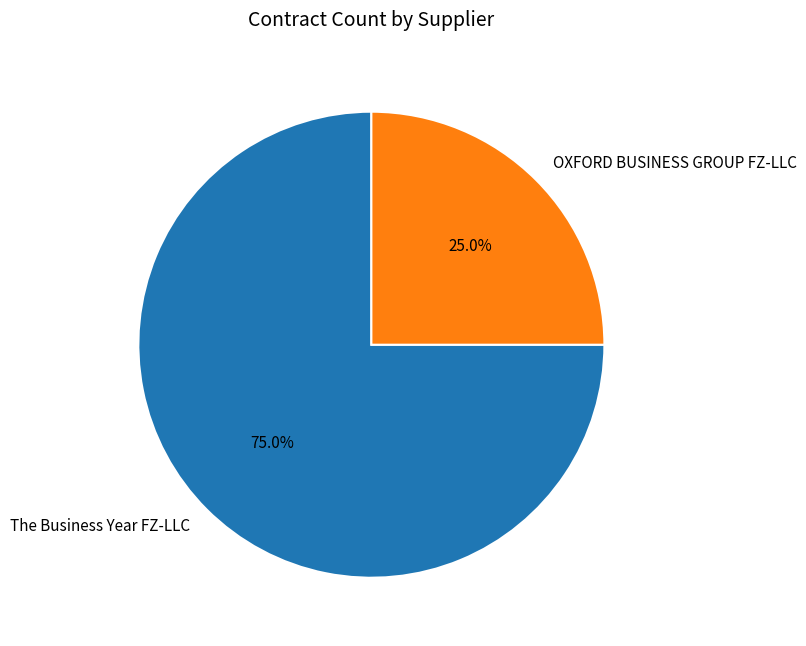

What is the ratio of the value at OXFORD BUSINESS GROUP FZ-LLC to the value at The Business Year FZ-LLC?

0.3